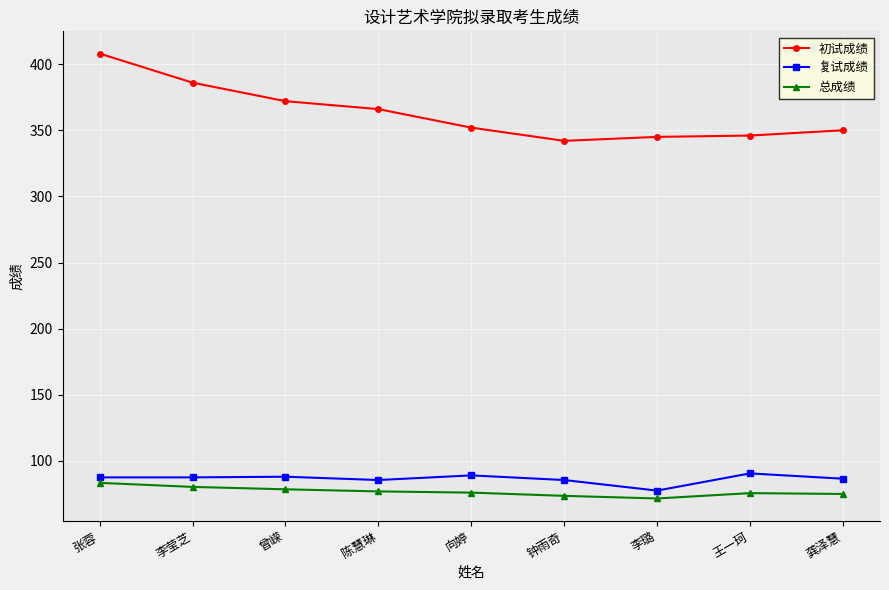

Which series changed the most between 陈慧琳 and 向婷?

初试成绩